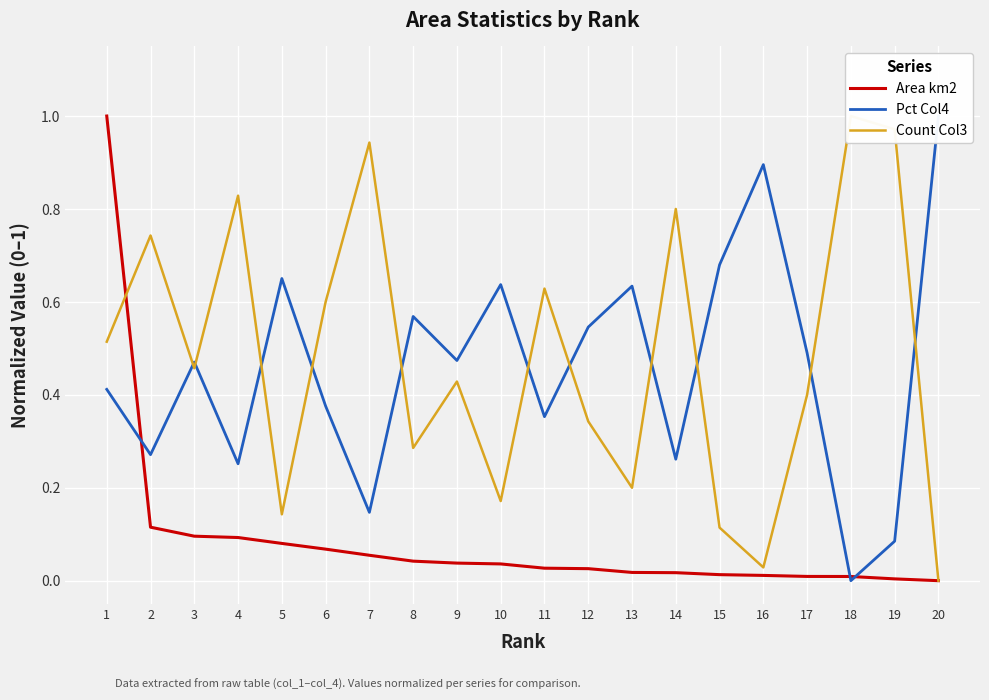

The value of Area km2 at 4 is 0.1. True or false?

True